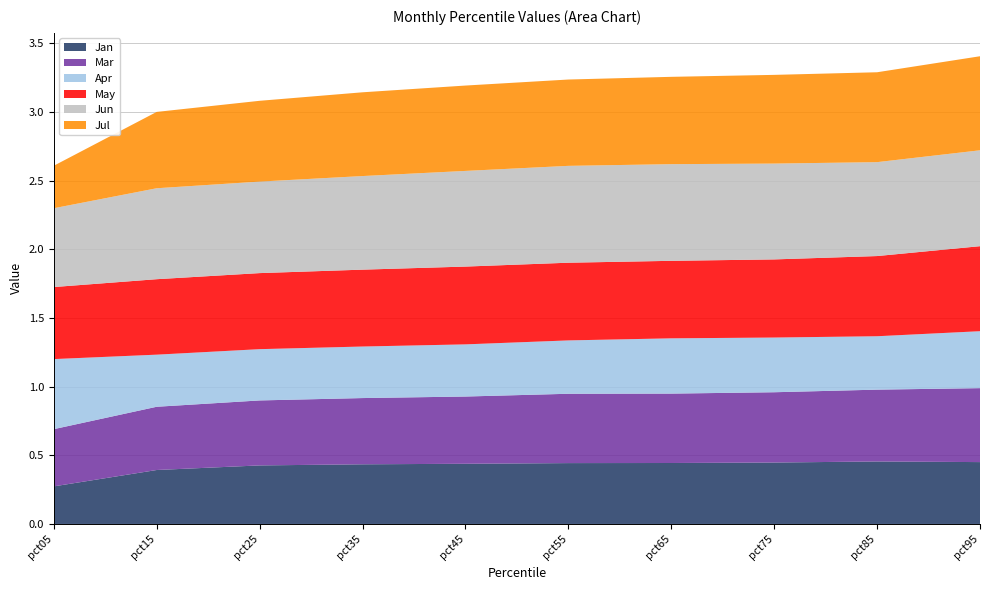

Reading right to left, what are all the values shown in this chart?

Jan: pct95=0.5	pct85=0.5	pct75=0.4	pct65=0.4	pct55=0.4	pct45=0.4	pct35=0.4	pct25=0.4	pct15=0.4	pct05=0.3
Mar: pct95=0.5	pct85=0.5	pct75=0.5	pct65=0.5	pct55=0.5	pct45=0.5	pct35=0.5	pct25=0.5	pct15=0.5	pct05=0.4
Apr: pct95=0.4	pct85=0.4	pct75=0.4	pct65=0.4	pct55=0.4	pct45=0.4	pct35=0.4	pct25=0.4	pct15=0.4	pct05=0.5
May: pct95=0.6	pct85=0.6	pct75=0.6	pct65=0.6	pct55=0.6	pct45=0.6	pct35=0.6	pct25=0.6	pct15=0.5	pct05=0.5
Jun: pct95=0.7	pct85=0.7	pct75=0.7	pct65=0.7	pct55=0.7	pct45=0.7	pct35=0.7	pct25=0.7	pct15=0.7	pct05=0.6
Jul: pct95=0.7	pct85=0.7	pct75=0.6	pct65=0.6	pct55=0.6	pct45=0.6	pct35=0.6	pct25=0.6	pct15=0.6	pct05=0.3